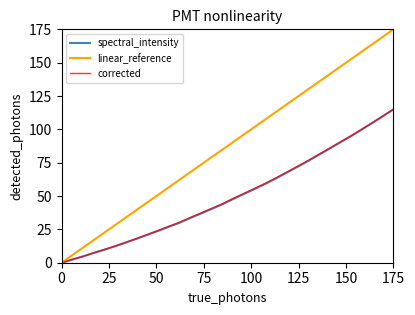

What is the highest value of the spectral_intensity series?

115.0